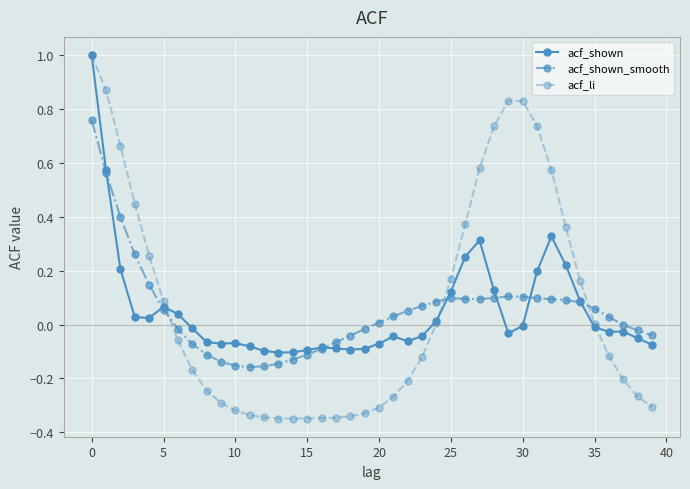

What is the highest value of the acf_shown series?

1.0